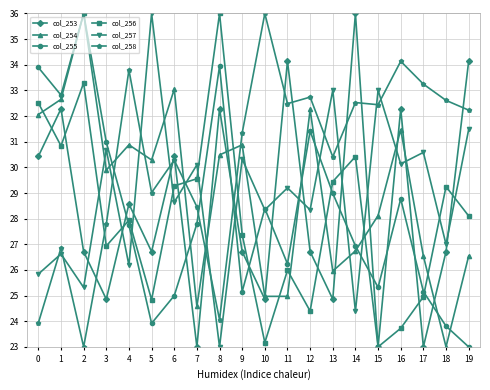

At which label does col_257 reach its minimum?

8